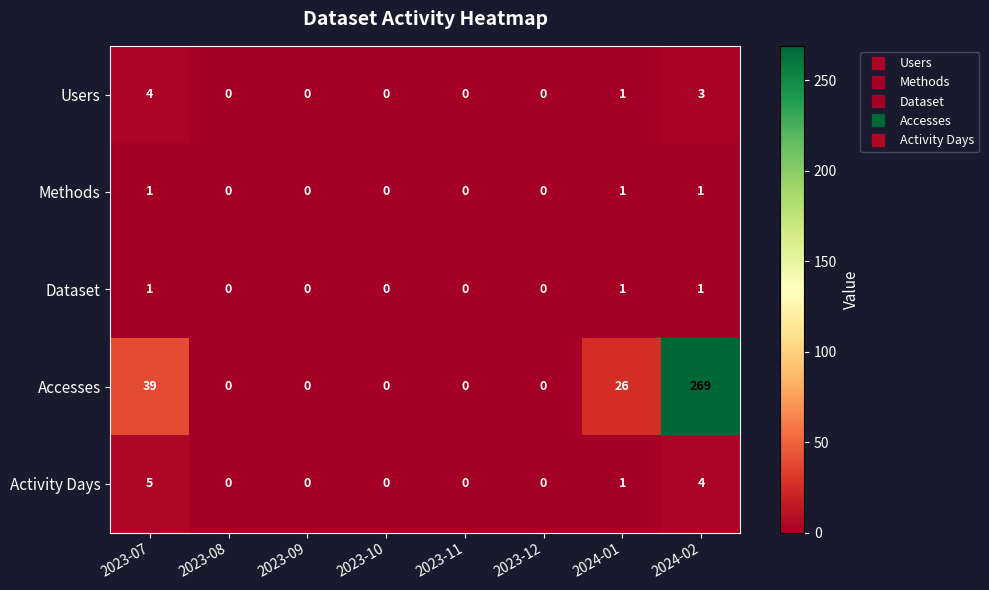

Which series has the widest spread of values?

Accesses